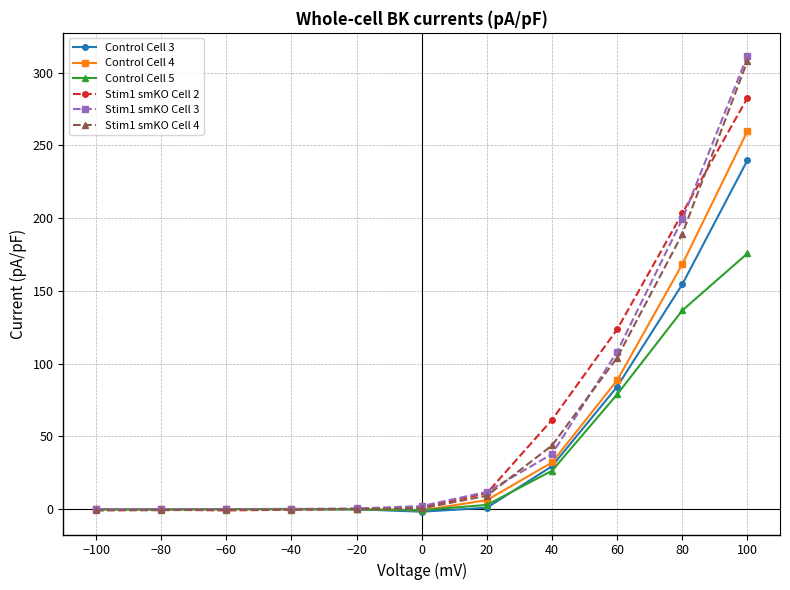

Is it true that Stim1 smKO Cell 3 equals 44.4 at 80?

False